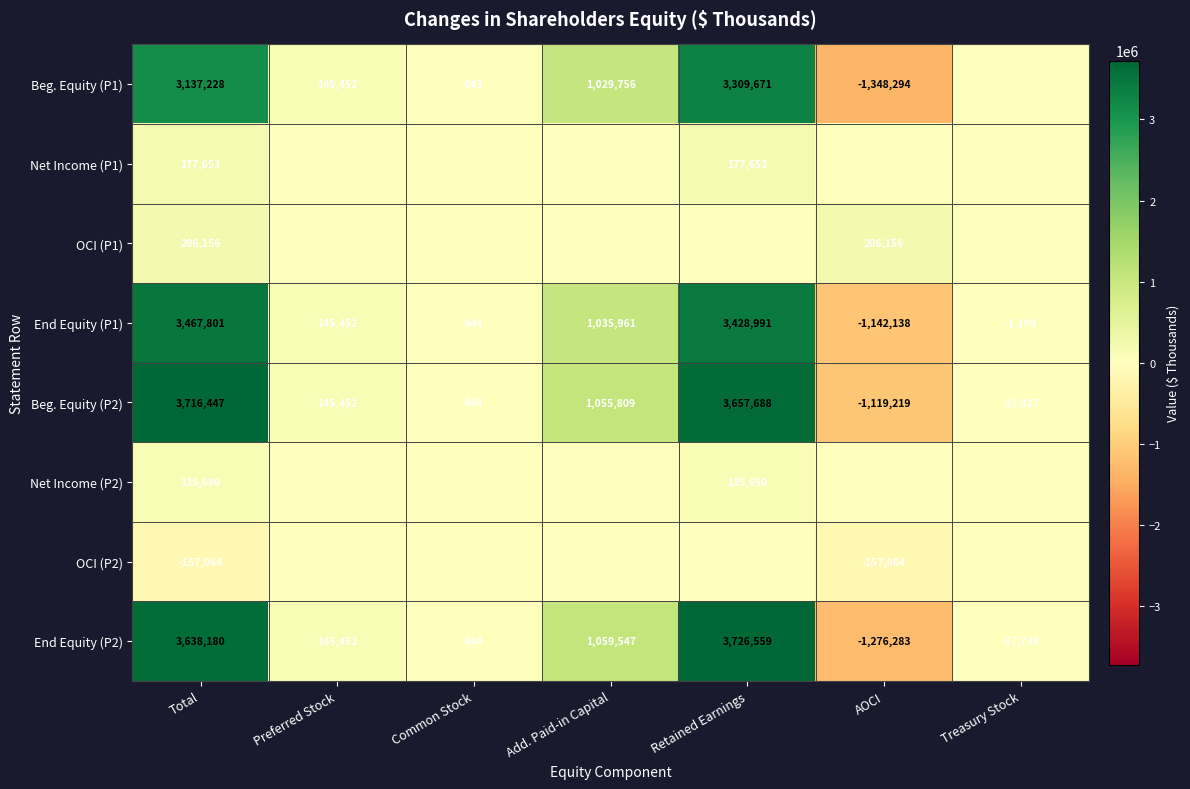

The Beg. Equity (P2) series shows -39933 at Treasury Stock. True or false?

False